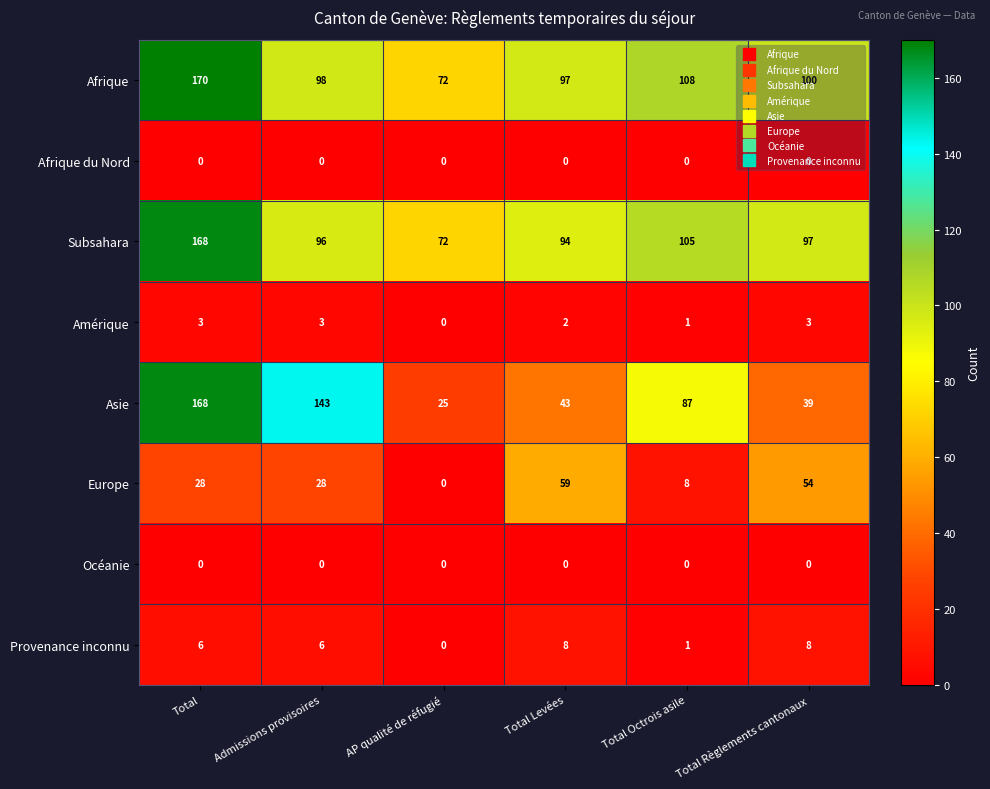

Which label corresponds to the largest value in the chart?

Total